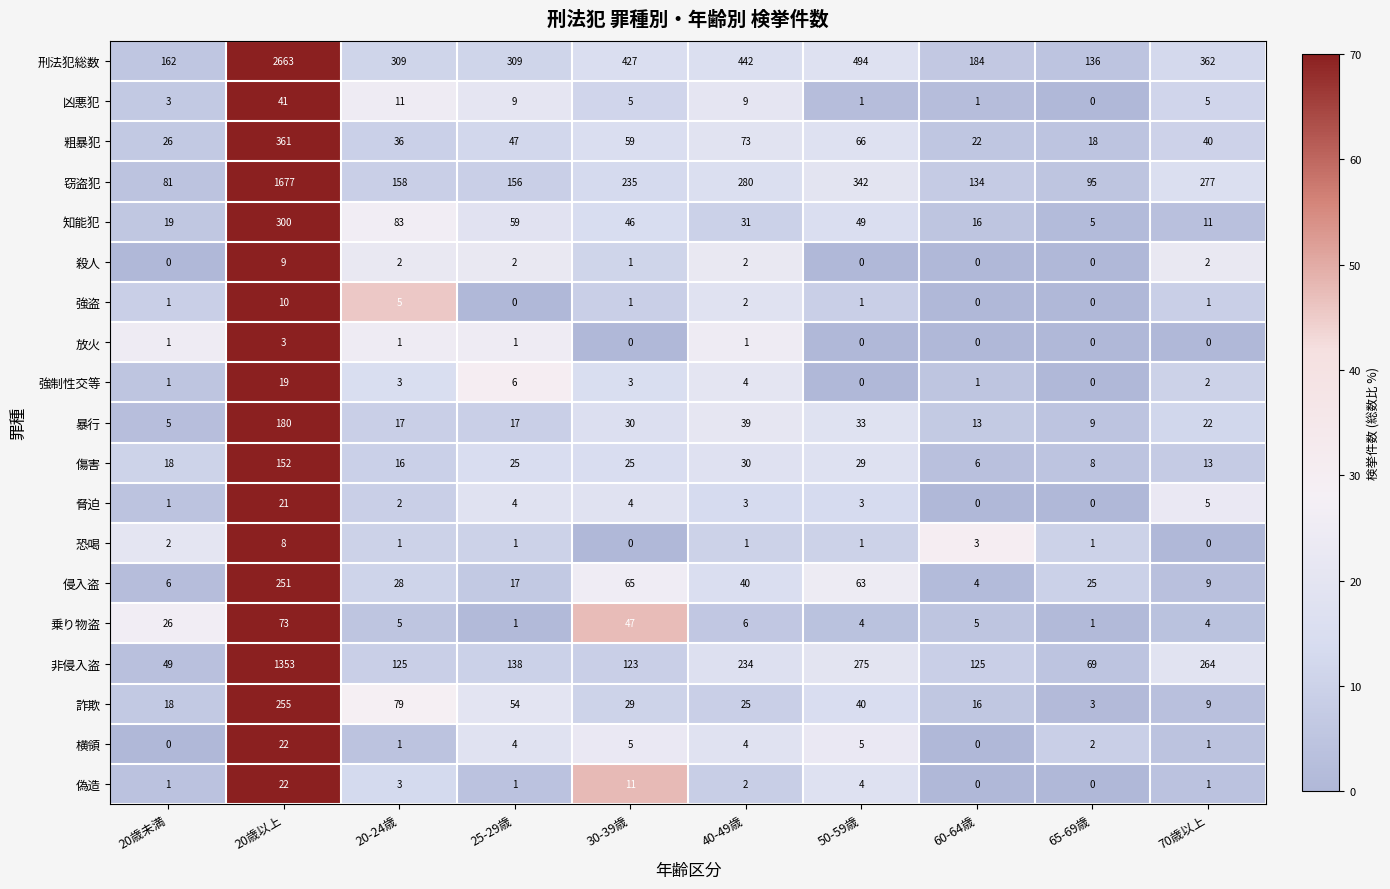

What is the difference between the highest and lowest values at 60-64歳?

184